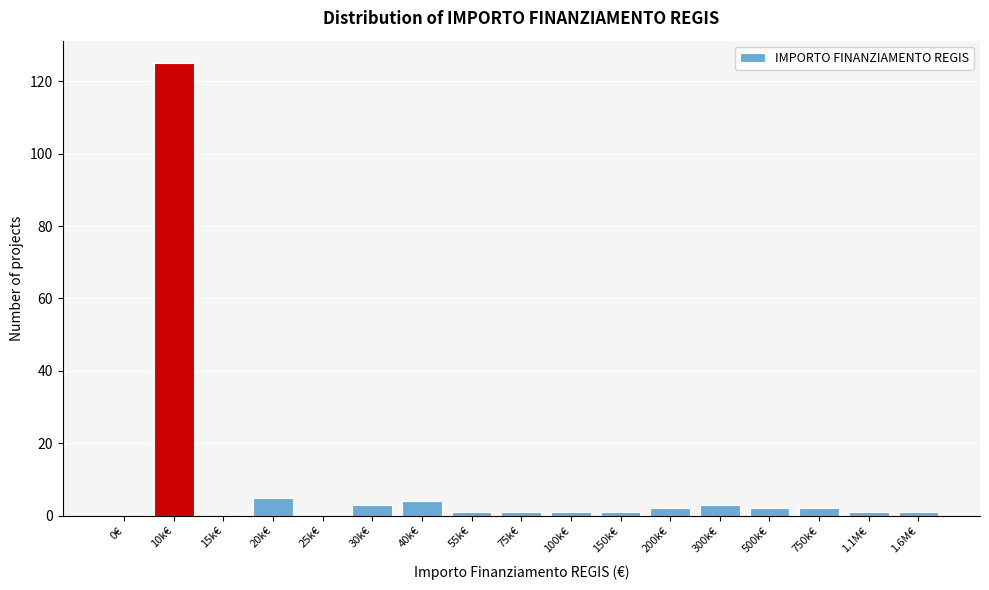

Reading right to left, list all the values displayed in this chart.

1.6M€=1	1.1M€=1	750k€=2	500k€=2	300k€=3	200k€=2	150k€=1	100k€=1	75k€=1	55k€=1	40k€=4	30k€=3	25k€=0	20k€=5	15k€=0	10k€=125	0€=0